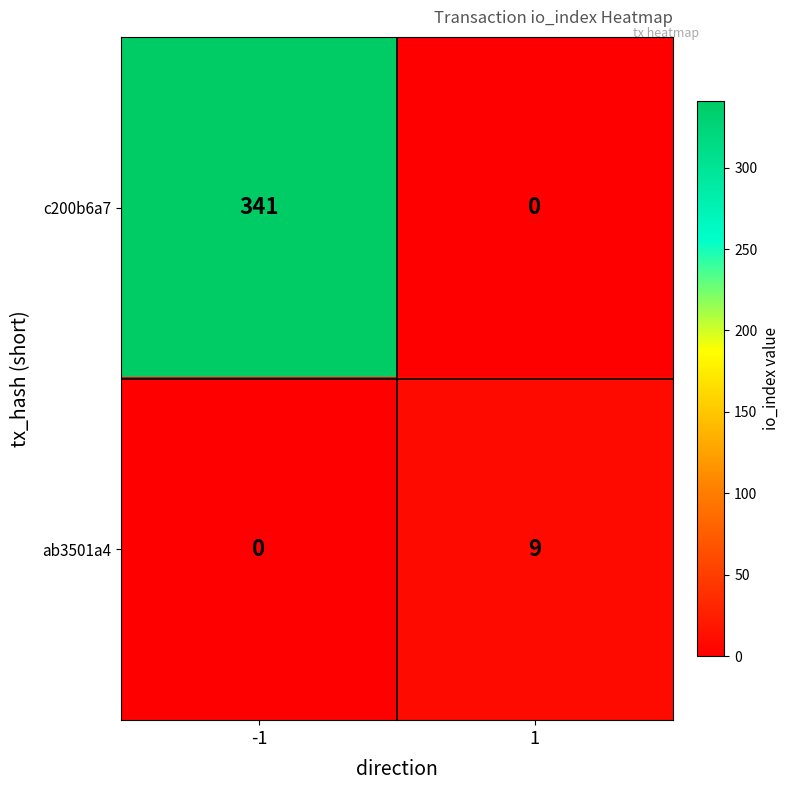

Reading left to right, list all the values displayed in this chart.

c200b6a7: 341	0
ab3501a4: 0	9